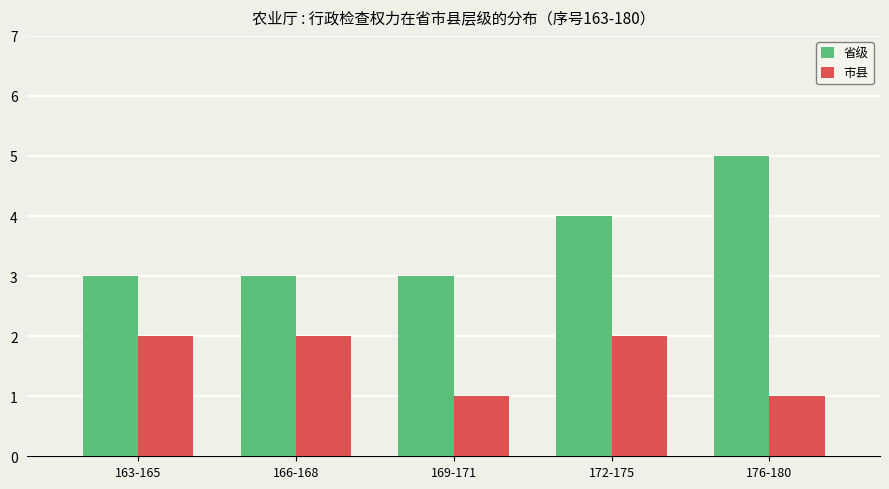

Where is 省级 nearest to the value 4?

172-175